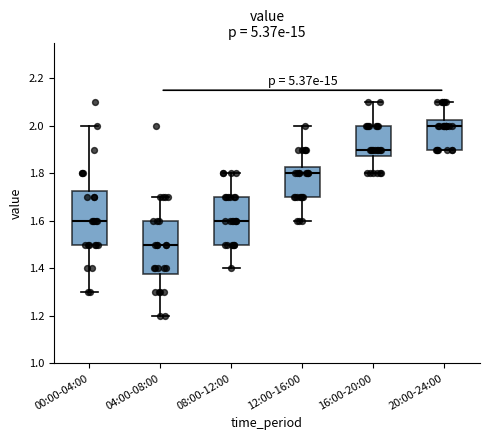

Reading left to right, transcribe this box plot: for each box, give where its median line is, the range the box spans, and where its two whiskers end, as read against the y-axis. The values are not printed on the chart, so give them approximately, as read against the axis.

00:00-04:00: median 1.60, box 1.50 to 1.72, whiskers 1.30 to 2.00
04:00-08:00: median 1.50, box 1.38 to 1.60, whiskers 1.20 to 1.70
08:00-12:00: median 1.60, box 1.50 to 1.70, whiskers 1.40 to 1.80
12:00-16:00: median 1.80, box 1.70 to 1.82, whiskers 1.60 to 2.00
16:00-20:00: median 1.90, box 1.88 to 2.00, whiskers 1.80 to 2.10
20:00-24:00: median 2.00, box 1.90 to 2.02, whiskers 1.90 to 2.10